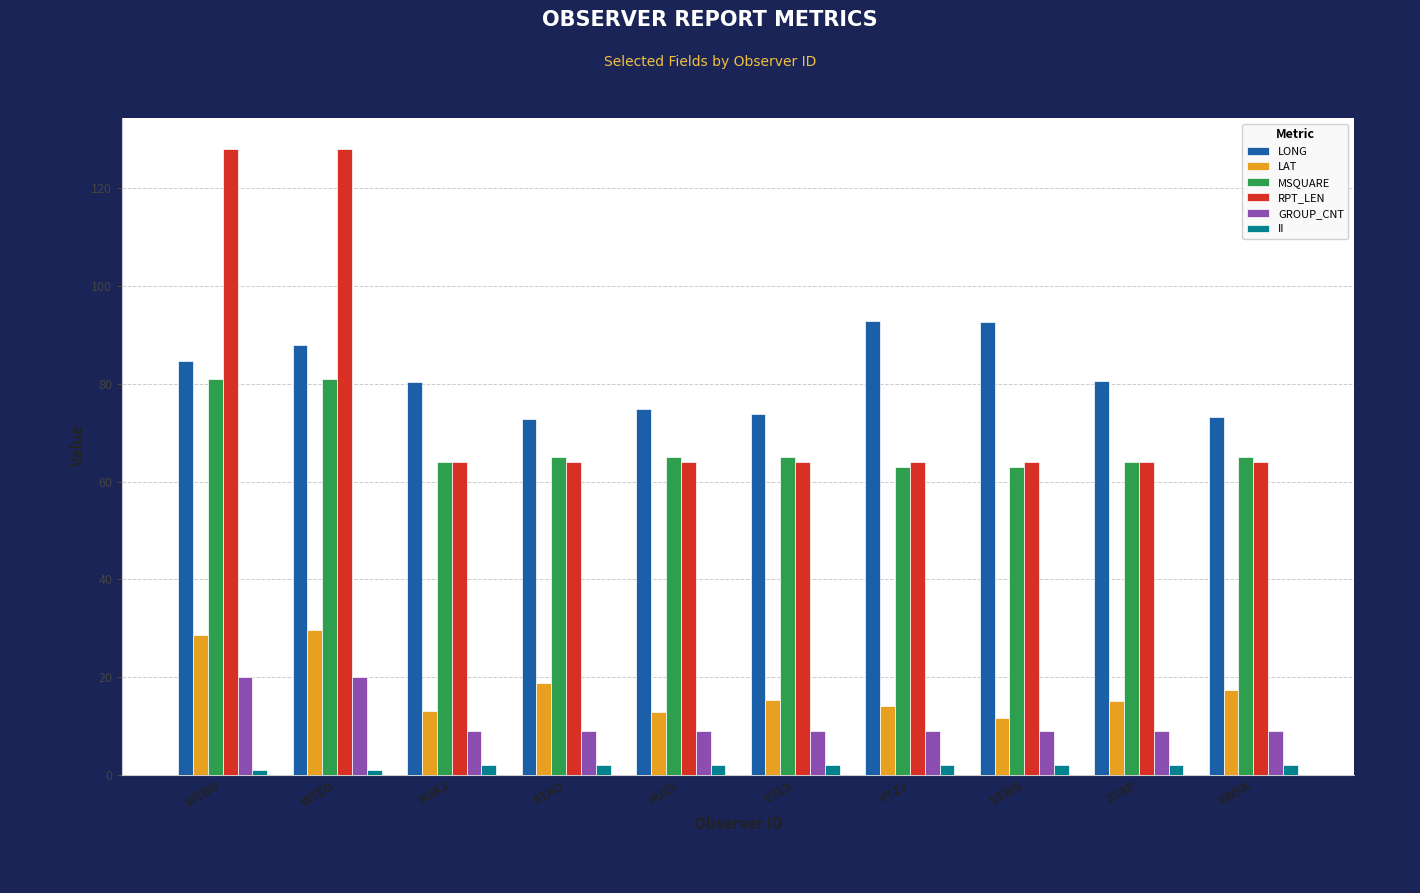

How many II values are between 2 and 3?

8